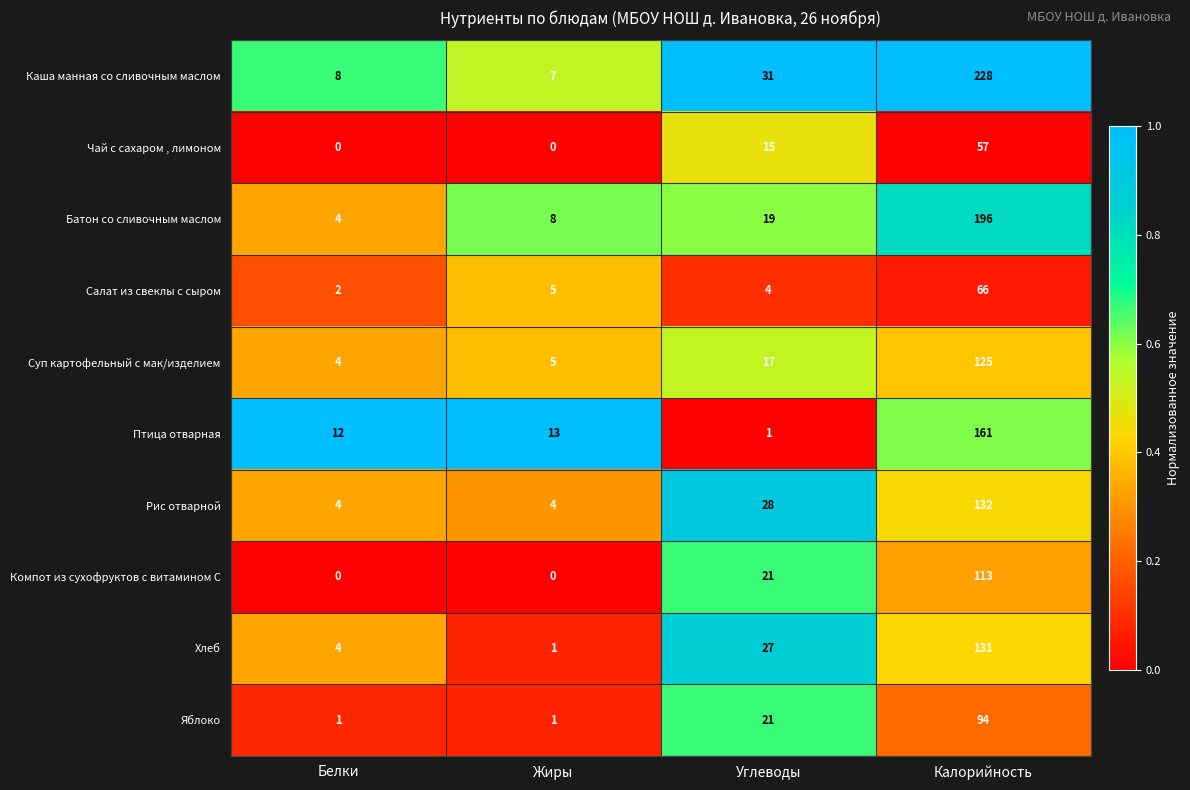

What is the greatest value displayed?

228